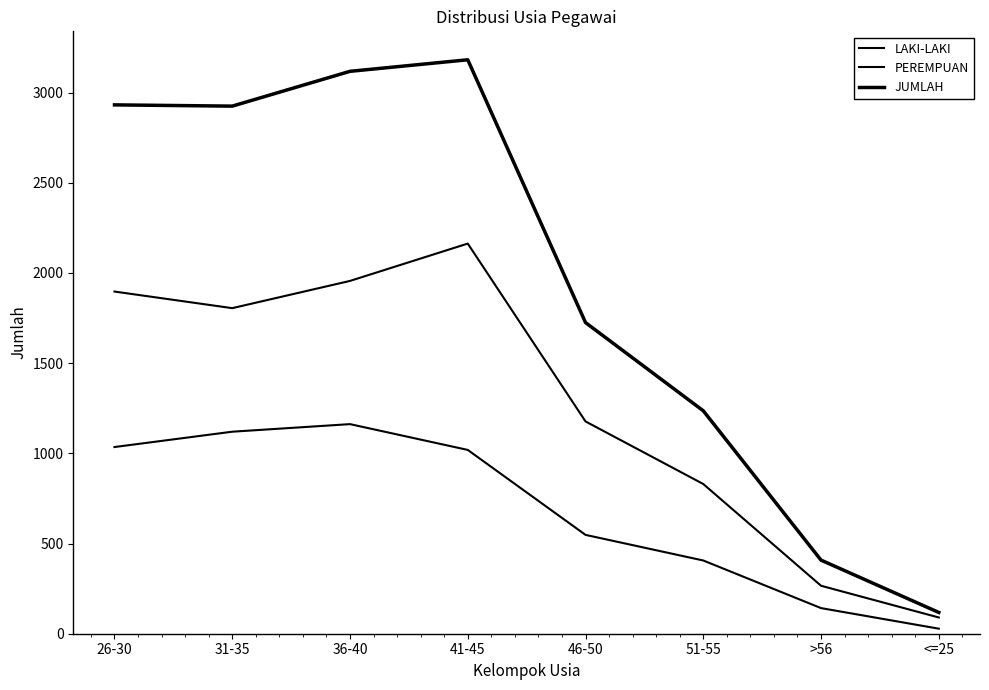

Reading left to right, transcribe all the data shown in this chart.

LAKI-LAKI: 26-30=1035	31-35=1120	36-40=1162	41-45=1019	46-50=548	51-55=406	>56=142	<=25=28
PEREMPUAN: 26-30=1897	31-35=1805	36-40=1956	41-45=2163	46-50=1177	51-55=830	>56=266	<=25=90
JUMLAH: 26-30=2932	31-35=2925	36-40=3118	41-45=3182	46-50=1725	51-55=1236	>56=408	<=25=118